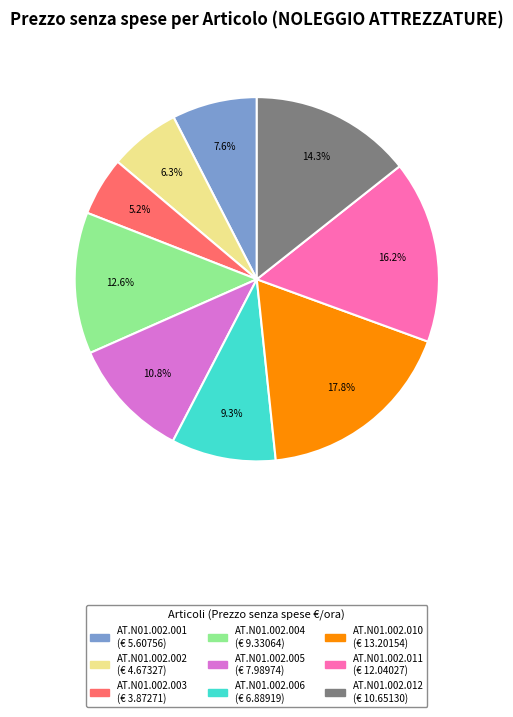

Which category has the biggest portion of the pie?

AT.N01.002.010